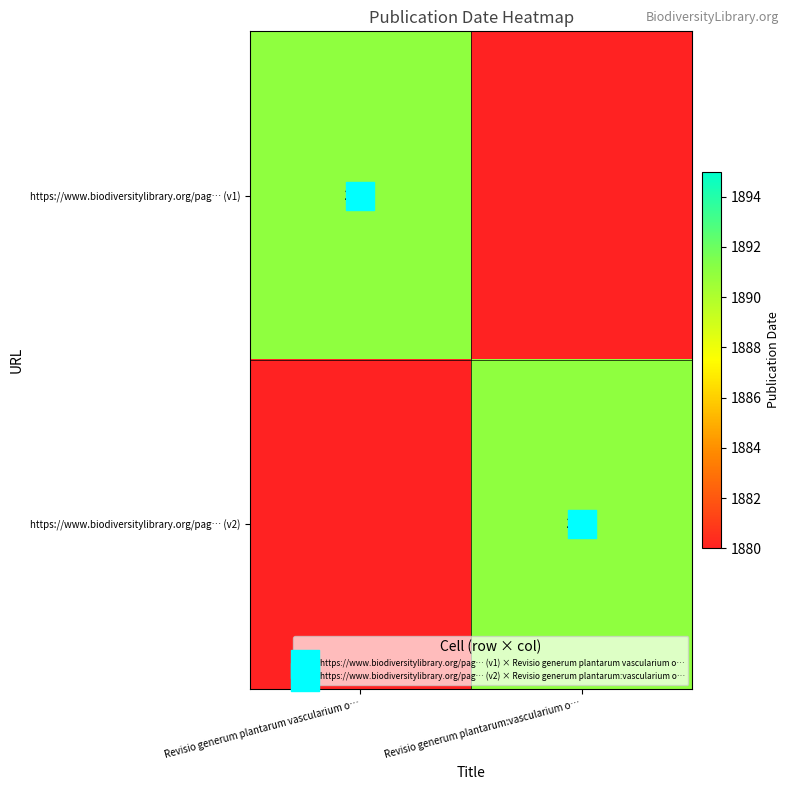

At which category is the sum across all series the highest?

Revisio generum plantarum vascularium o…